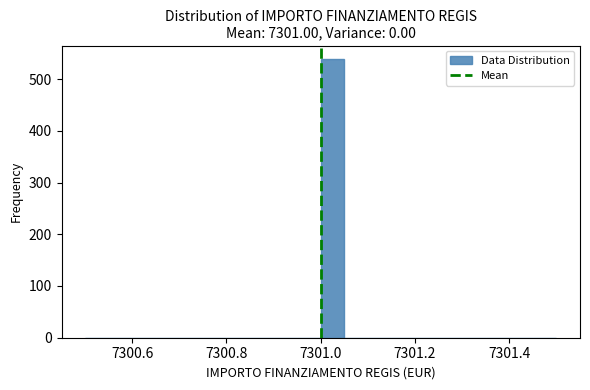

Read against the x-axis, roughly where is the centre of the tallest bar?

7301.02